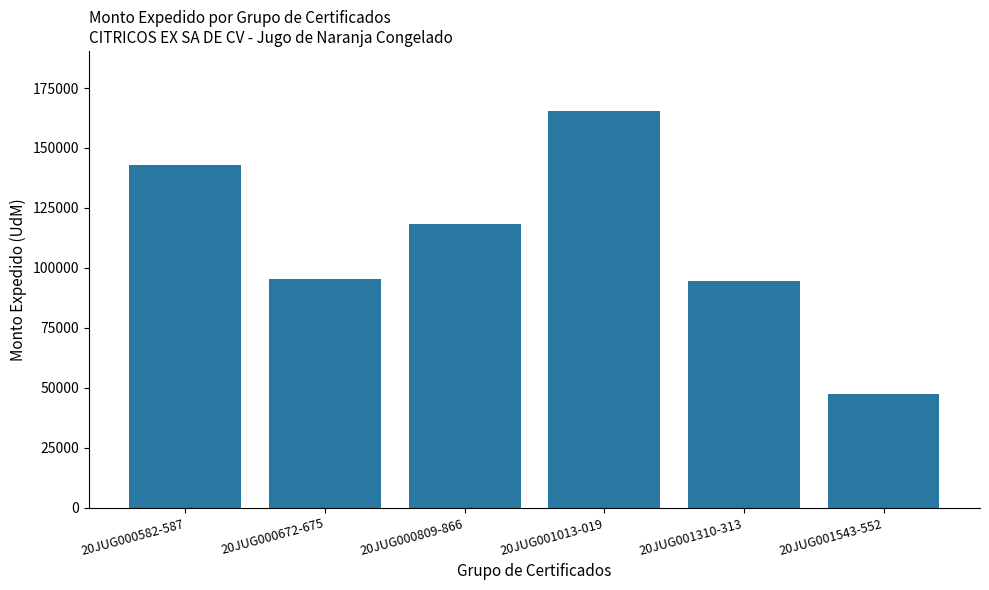

Read the value at 20JUG001013-019.

165620